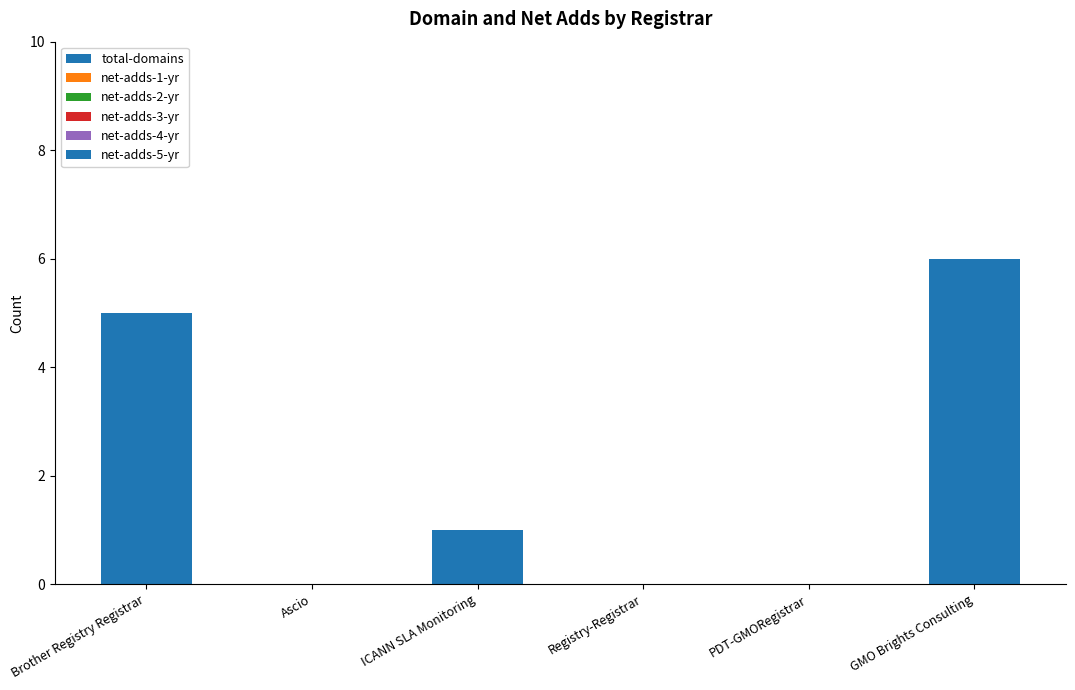

What is the label of the 5th bar from the left?

PDT-GMORegistrar